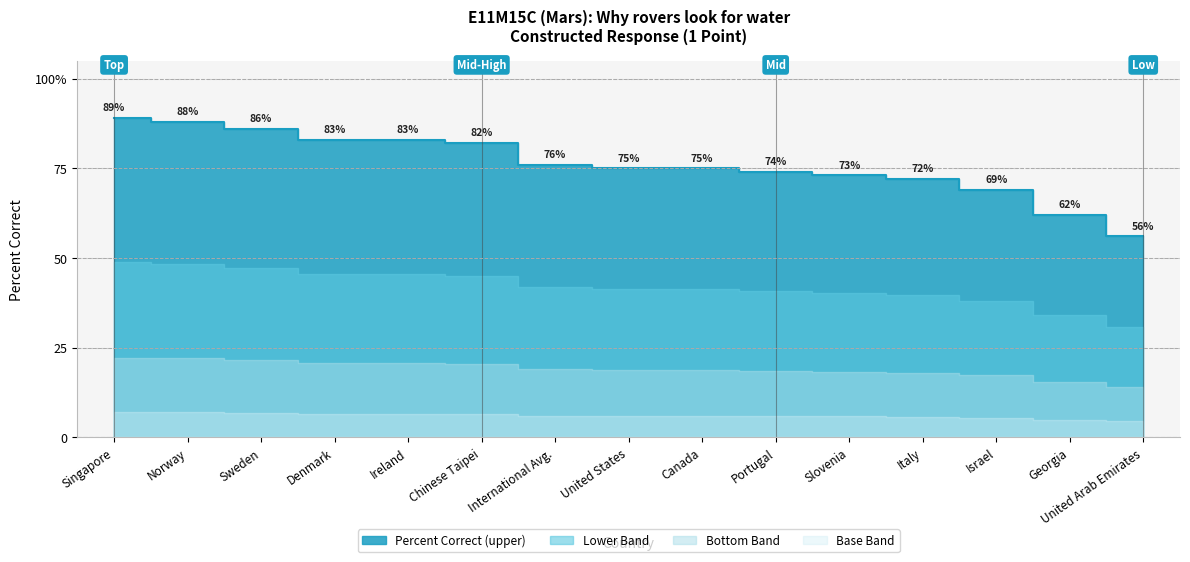

Where is the data nearest to the value 72?

Italy